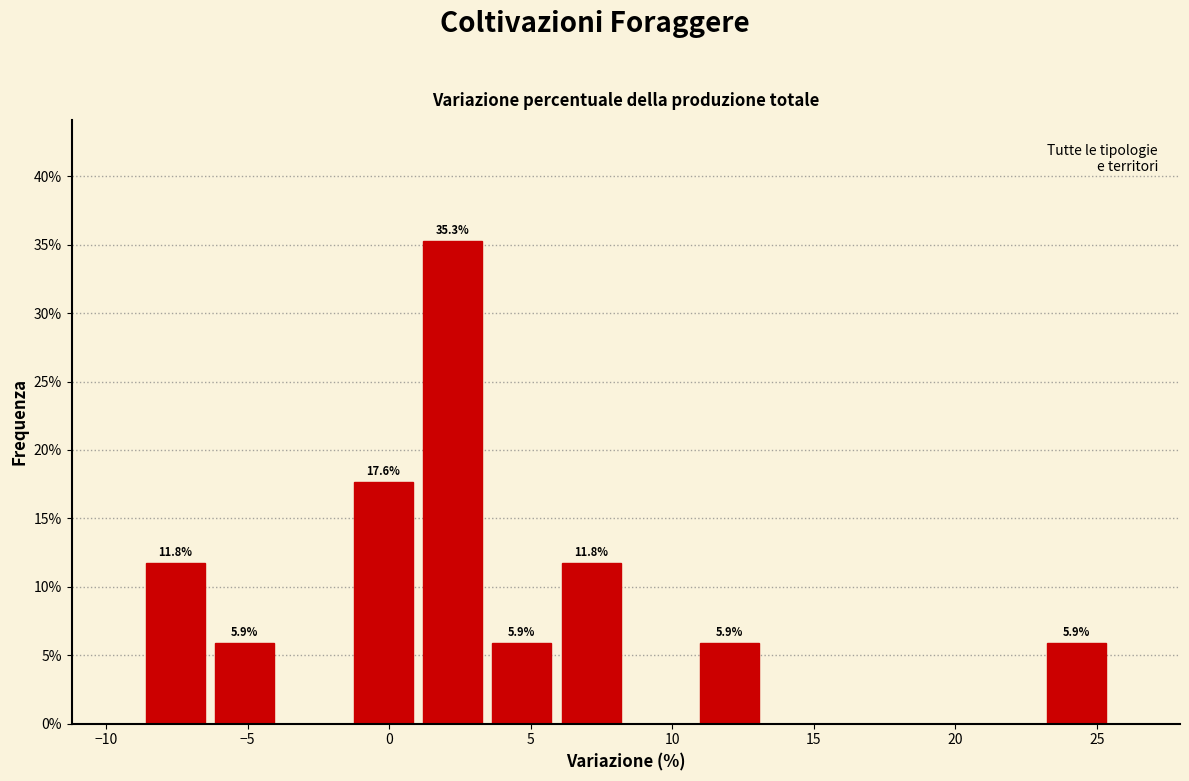

Which range on the x-axis has the tallest bar?

1.0 to 3.5